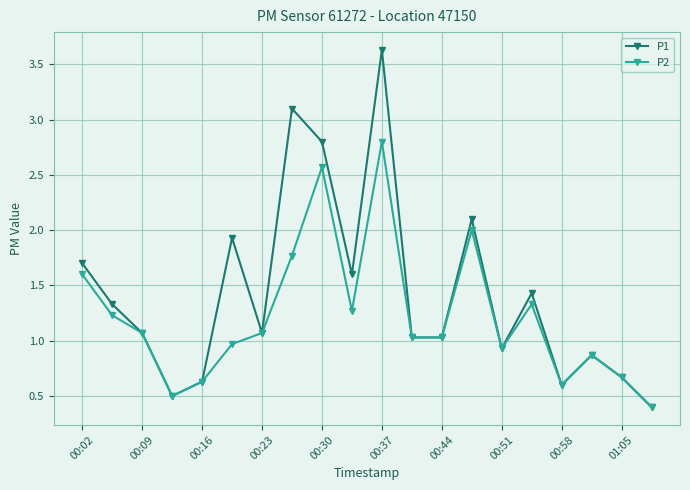

Which series has the largest total across all categories?

P1